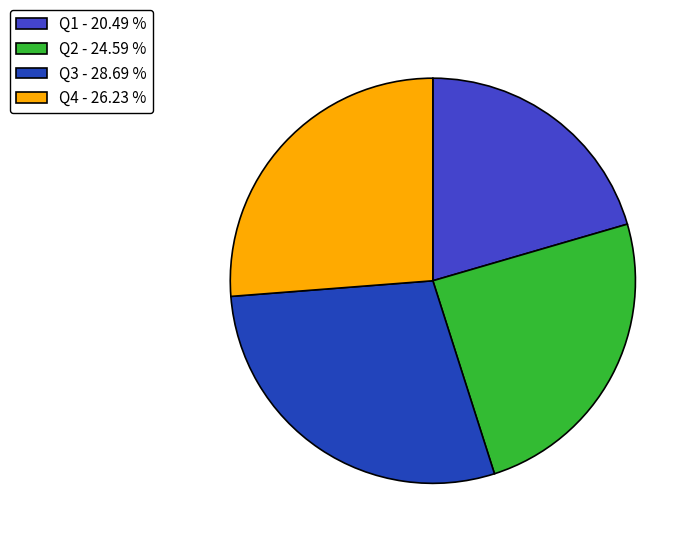

Is Q4 the majority of the pie?

No